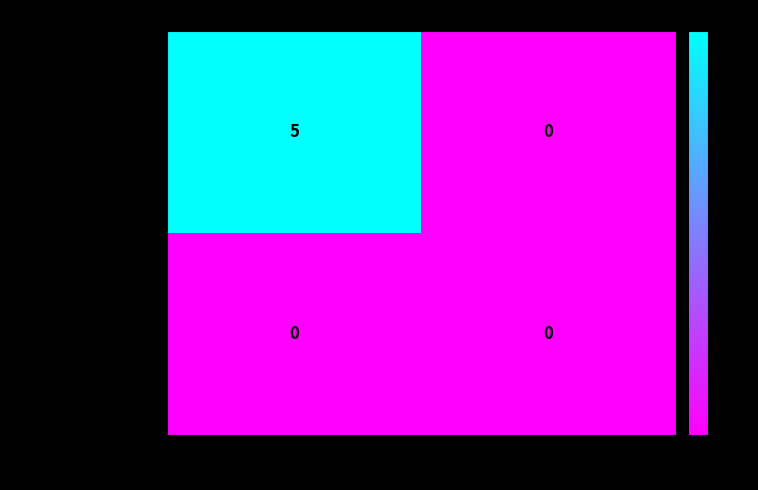

At how many categories does at least one series exceed 4?

1